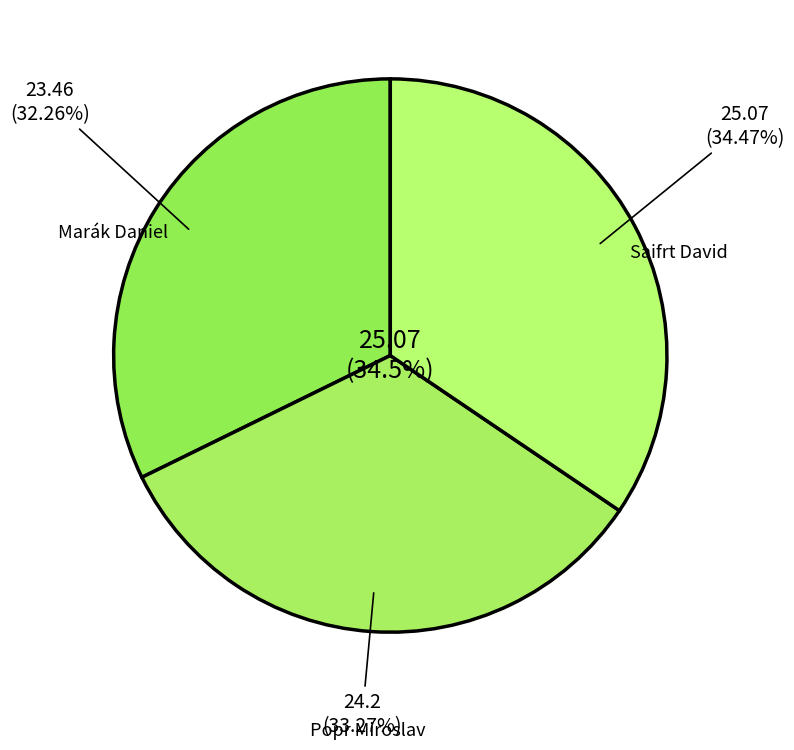

To the nearest percent, what is the average slice percentage?

33%